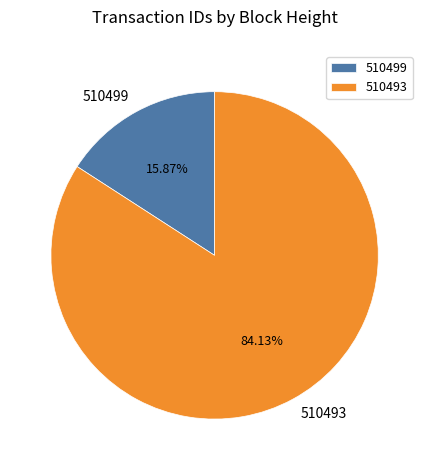

Count the number of slices in the pie.

2